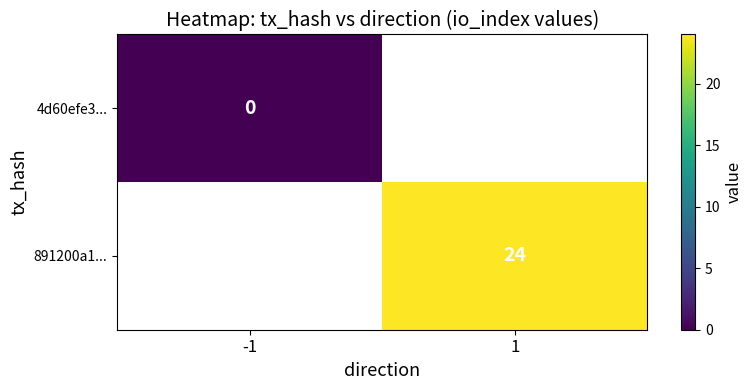

Is it true that 891200a1... equals 12 at 1?

False